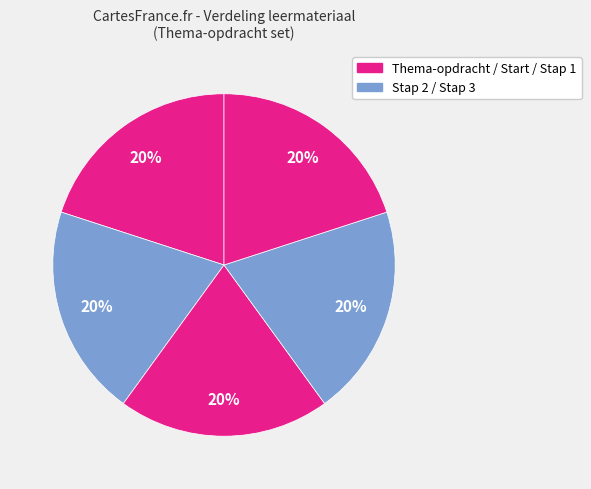

How many slices are in this pie chart?

5